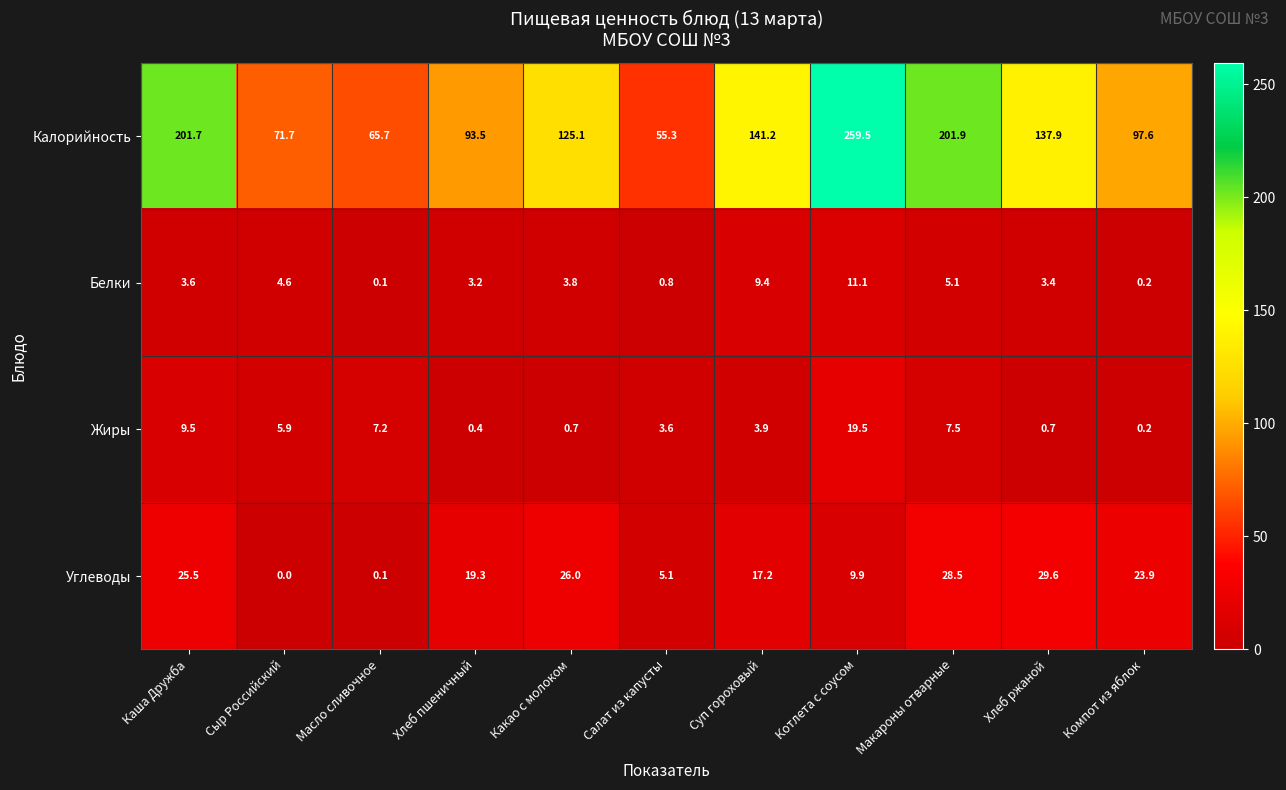

What is the difference between the second highest and second lowest values in the Калорийность series?

136.2